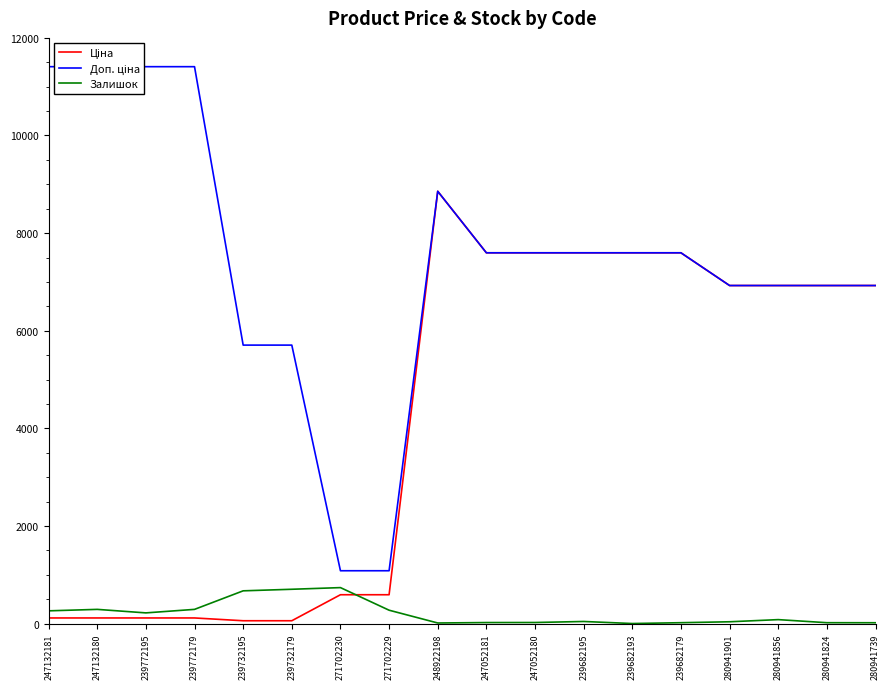

Is it true that Доп. ціна equals 10133.5 at 280941739?

False